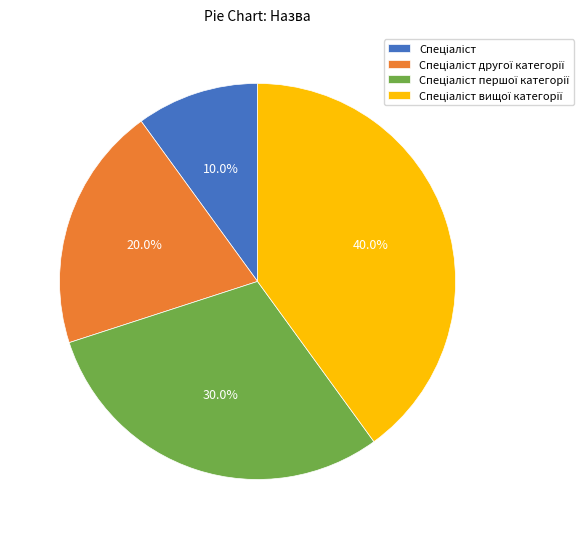

Is there any slice that represents more than half of the pie?

No